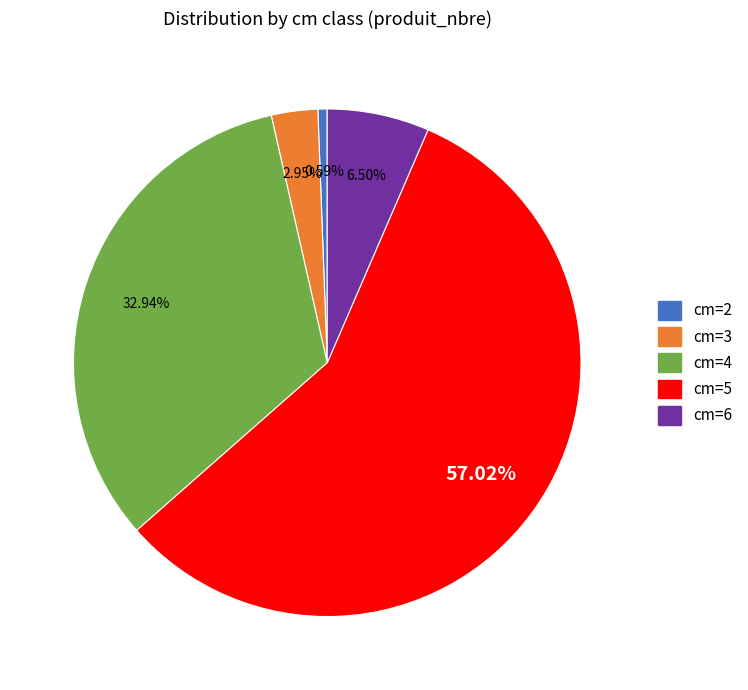

Count the number of slices in the pie.

5